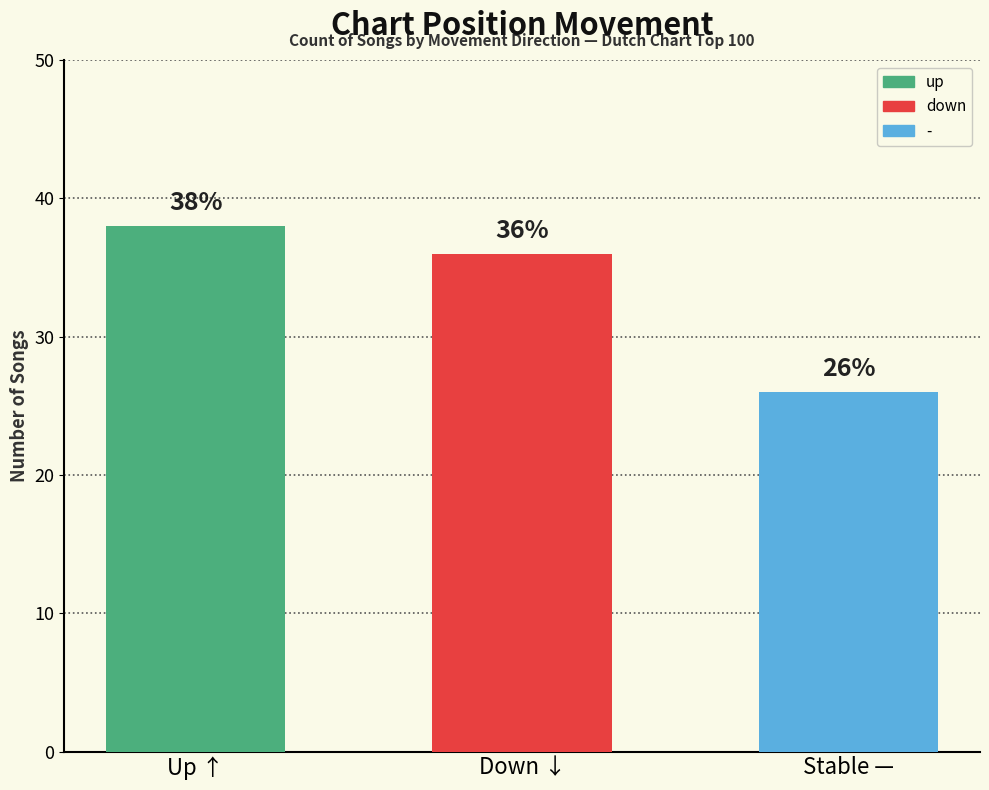

The value at Stable — is 26. True or false?

True